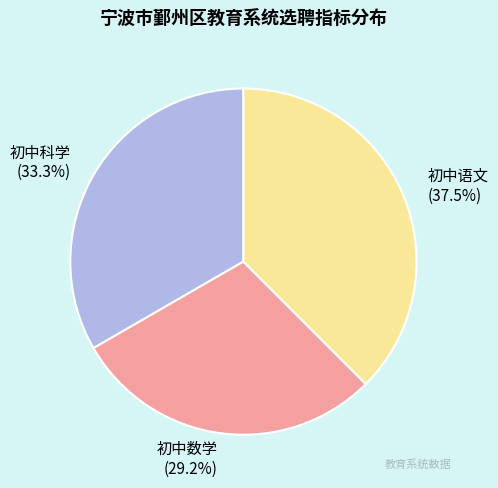

Which has a higher value, 初中语文 or 初中数学?

初中语文